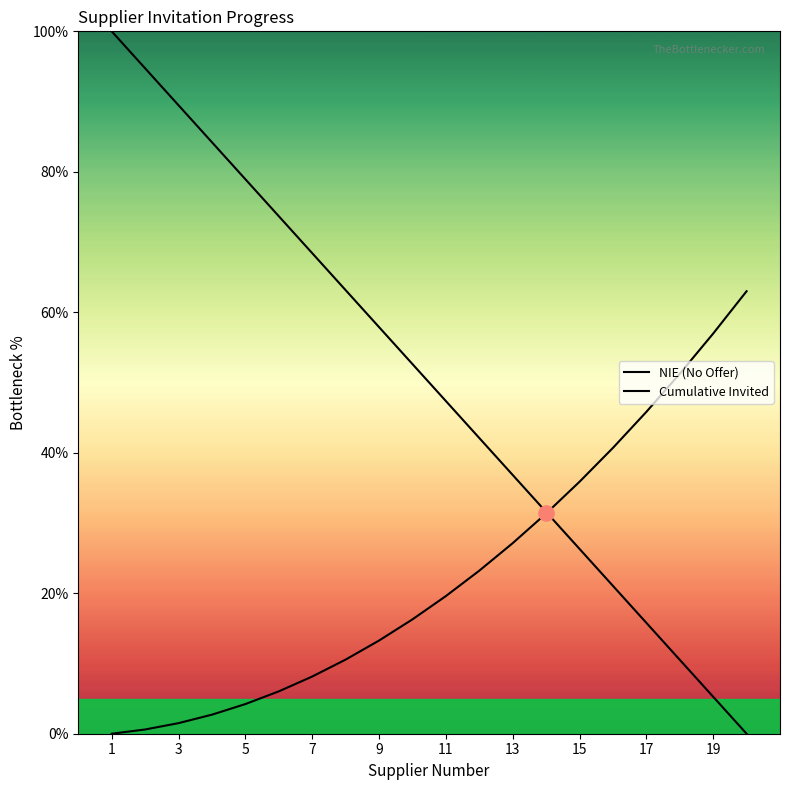

Which series has the largest Y range (max minus min)?

NIE (No Offer)